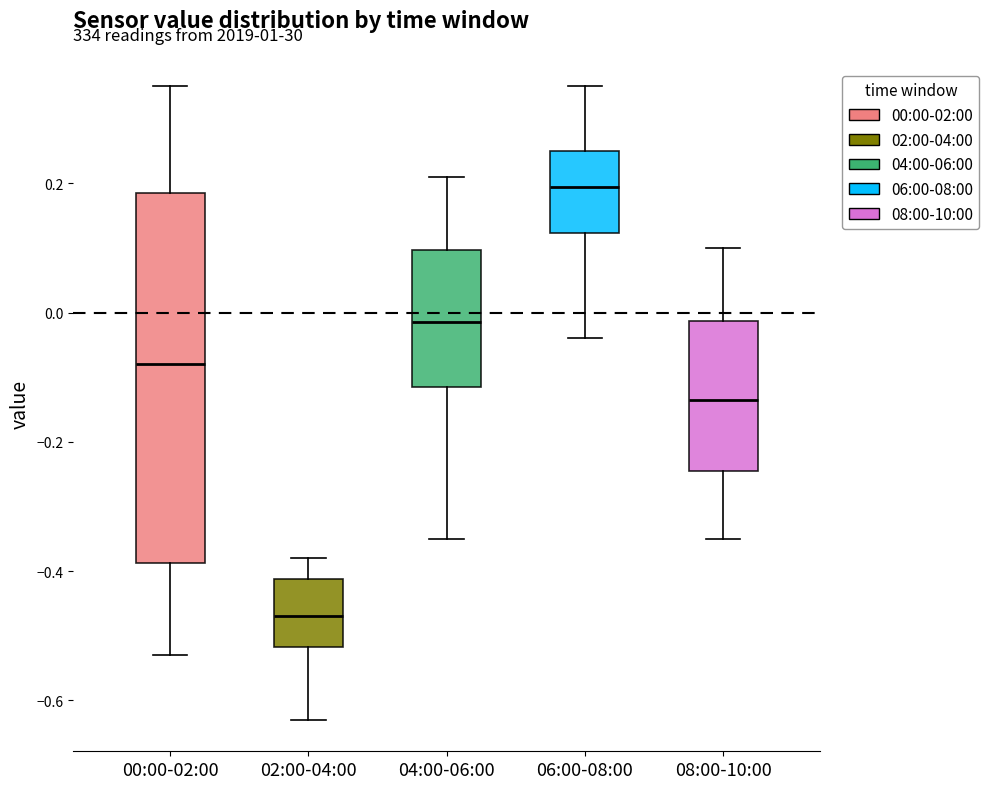

Which box has the highest median line?

06:00-08:00